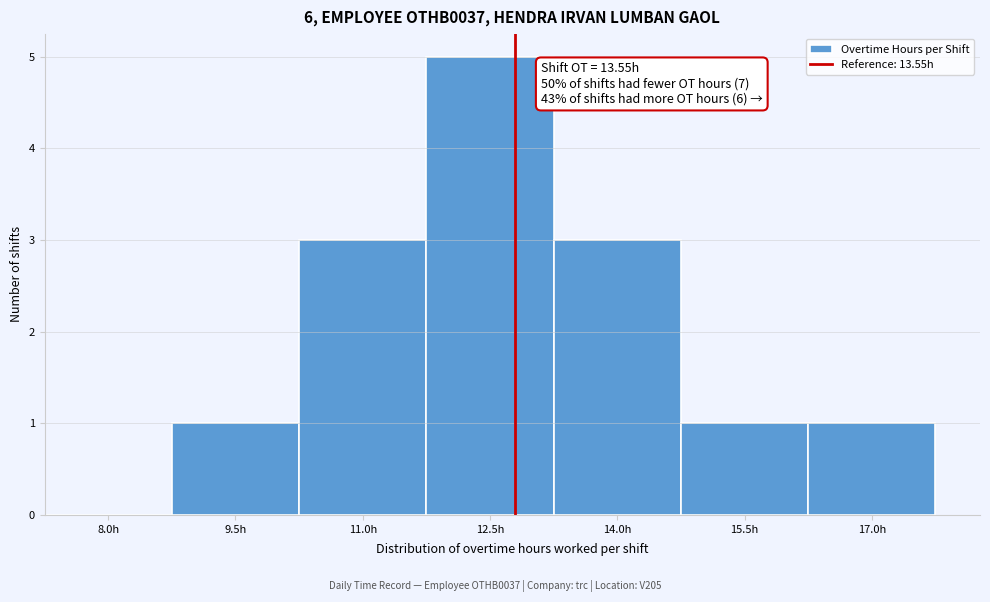

Reading left to right, list all the values displayed in this chart.

8.0h=0	9.5h=1	11.0h=3	12.5h=5	14.0h=3	15.5h=1	17.0h=1